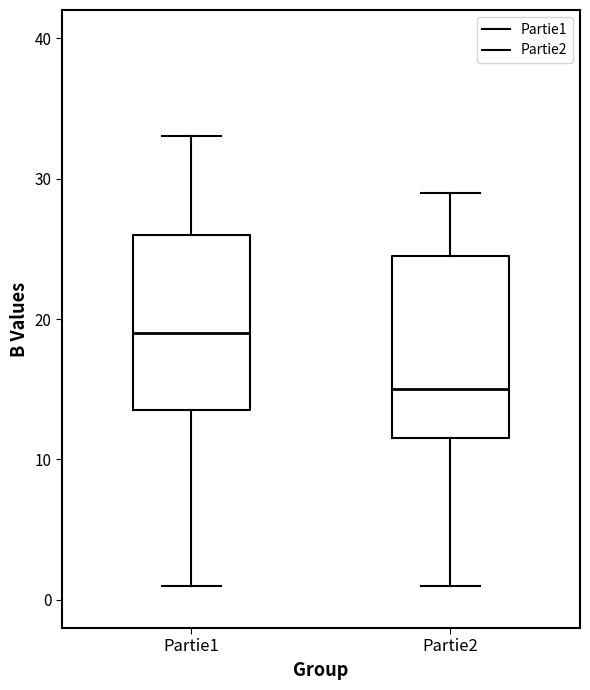

Where is the upper edge of the box for Partie2 on the y-axis? The values are not printed on the chart, so give them approximately, as read against the axis.

25